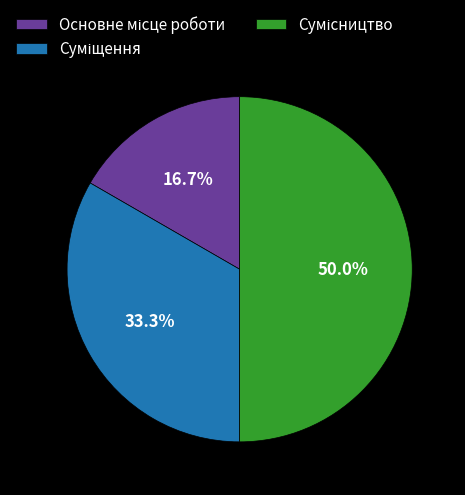

Count the number of slices in the pie.

3